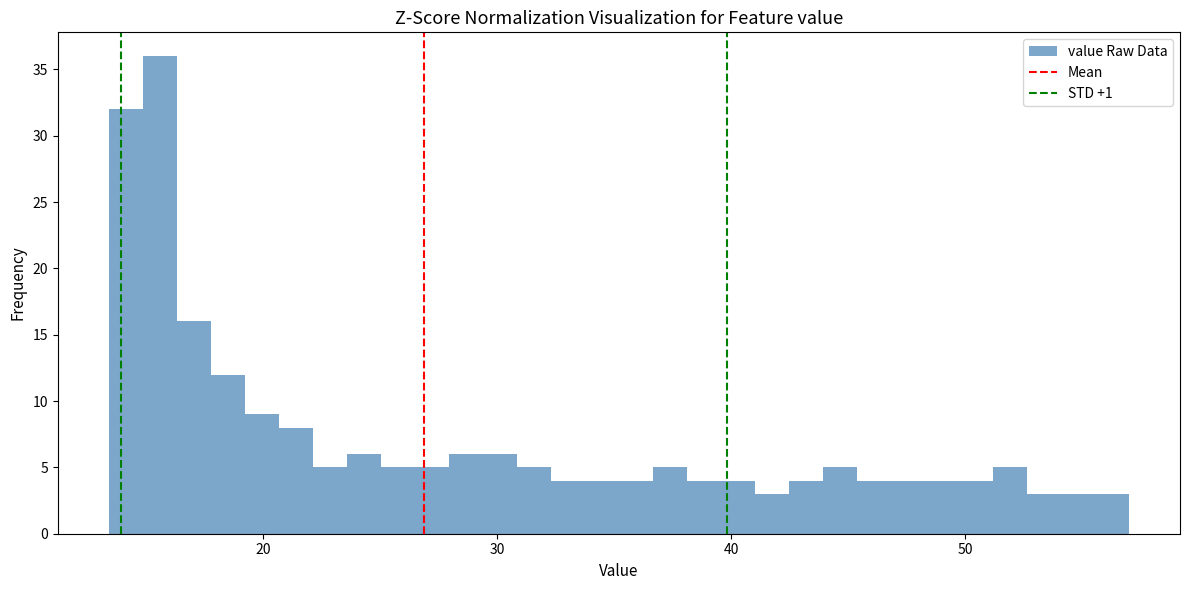

Around what value on the x-axis is the tallest bar? Give the approximate position of its centre, as read against the axis.

16